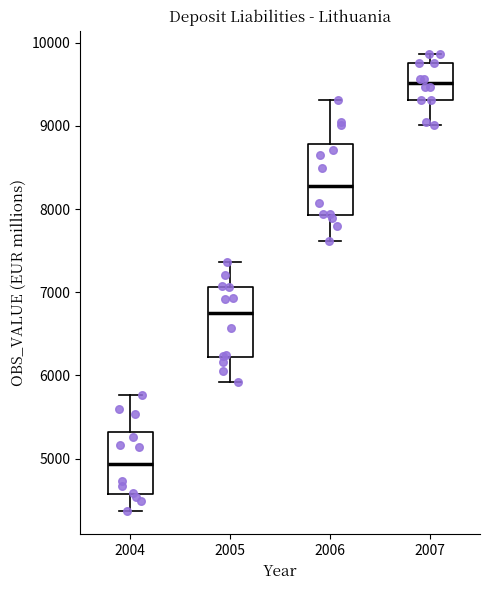

Where does the median line of the box at x = 2004 sit on the y-axis? The values are not printed on the chart, so give them approximately, as read against the axis.

4900